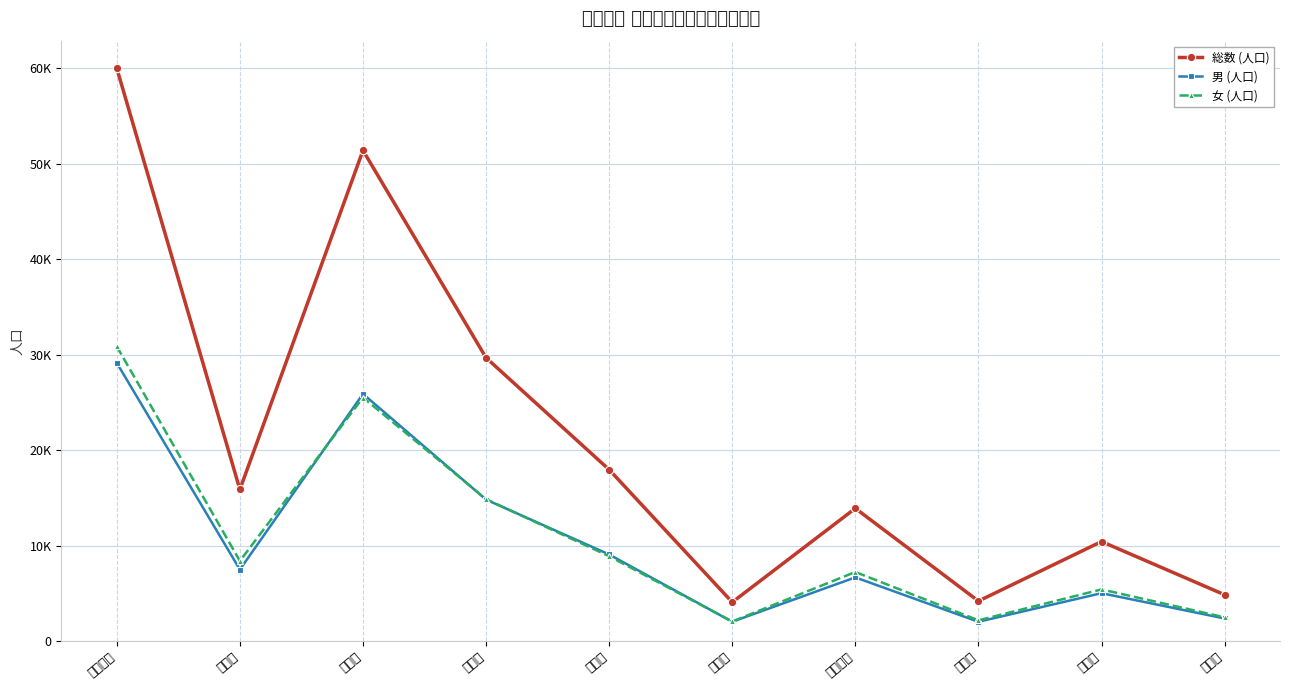

Which category has the highest value across all series?

加古川町